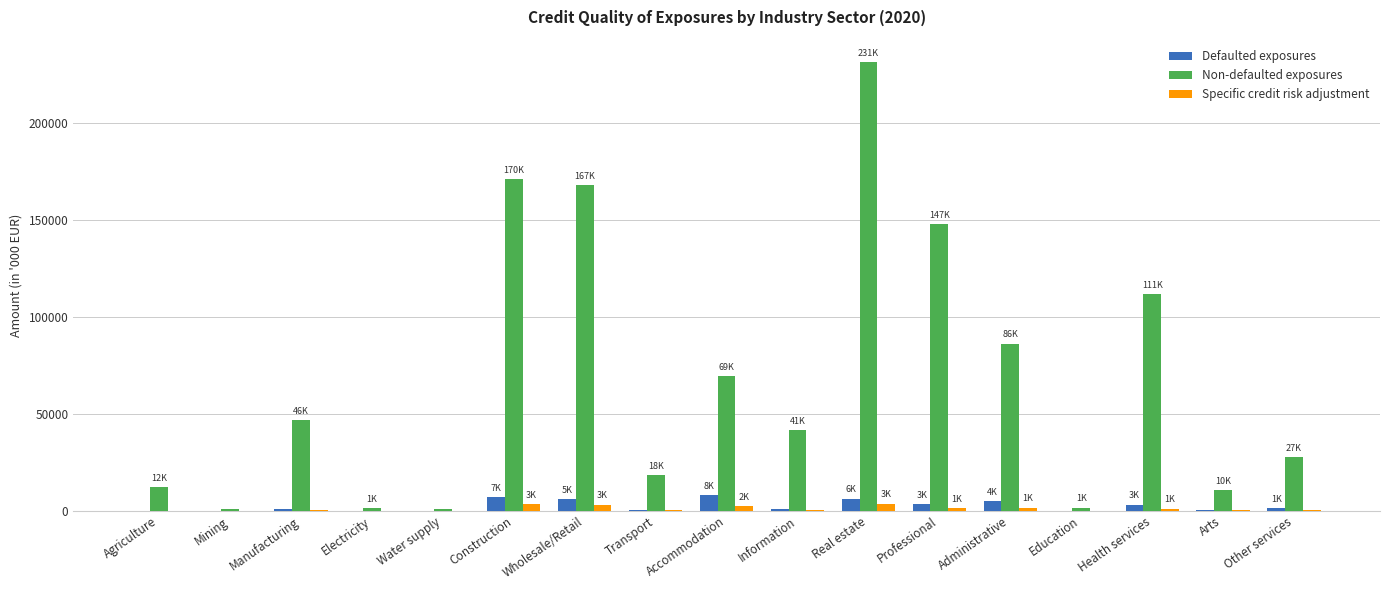

At which category does the chart reach its peak across all series?

Real estate